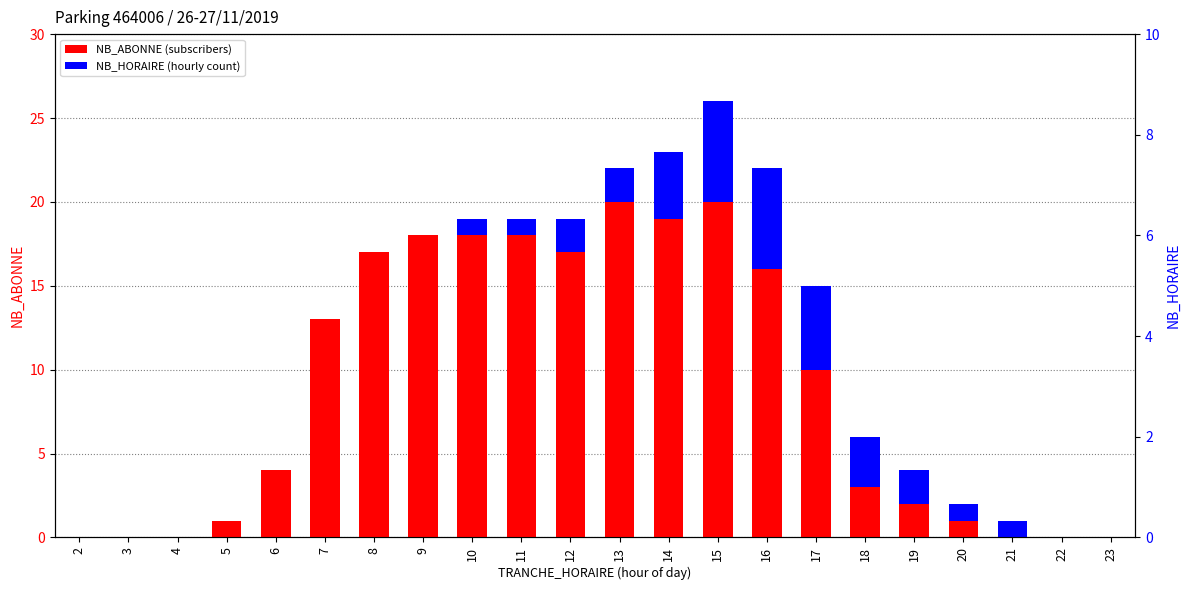

What is the sum of all NB_HORAIRE (hourly count) values?

34